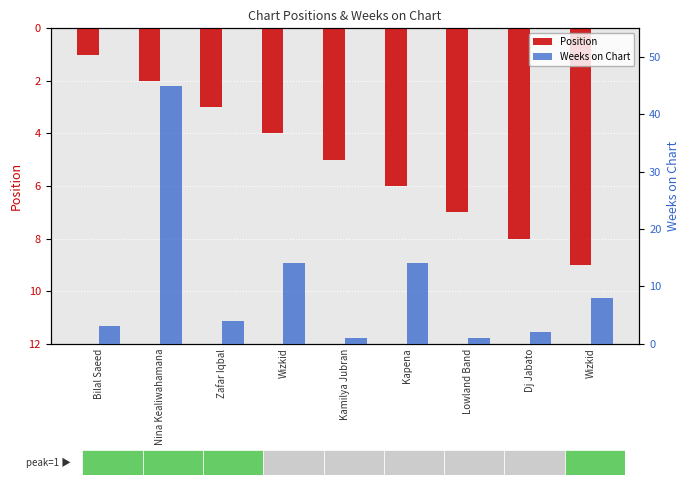

What are all the series names shown in the legend?

Position, Weeks on Chart